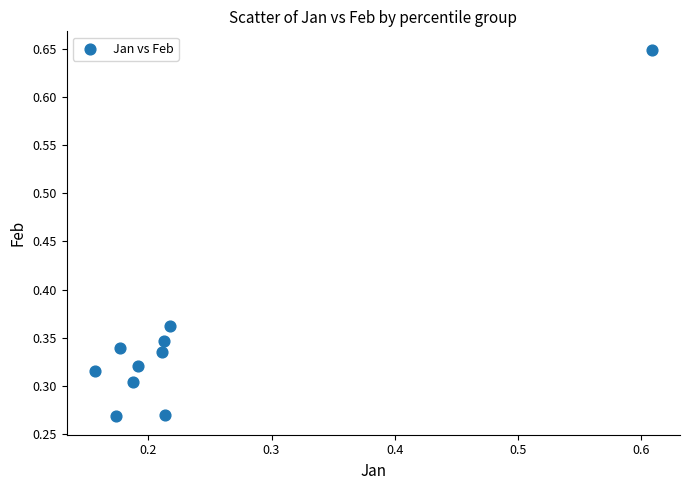

What is the range of X values (max minus min)?

0.5